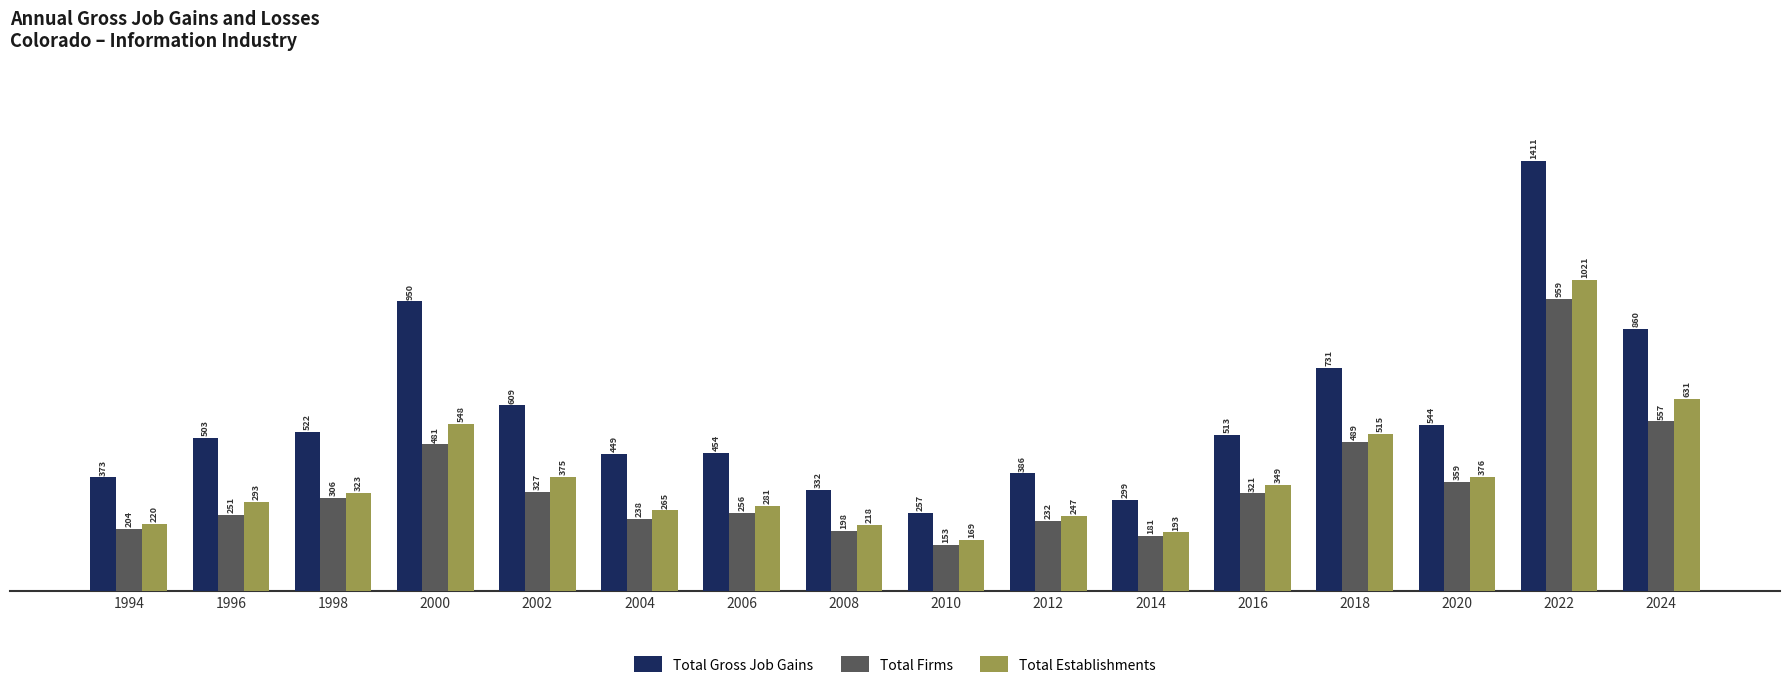

What is the difference between the highest and lowest values at 1994?

169